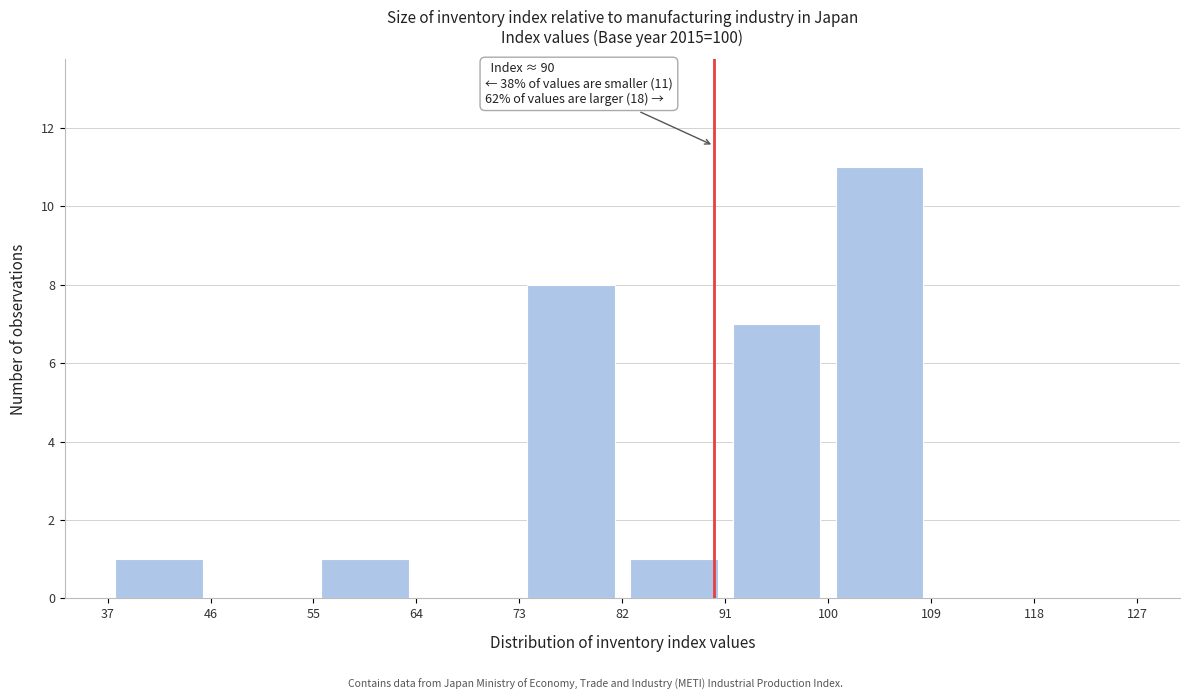

Over which range of the x-axis is the bar tallest?

100 to 109